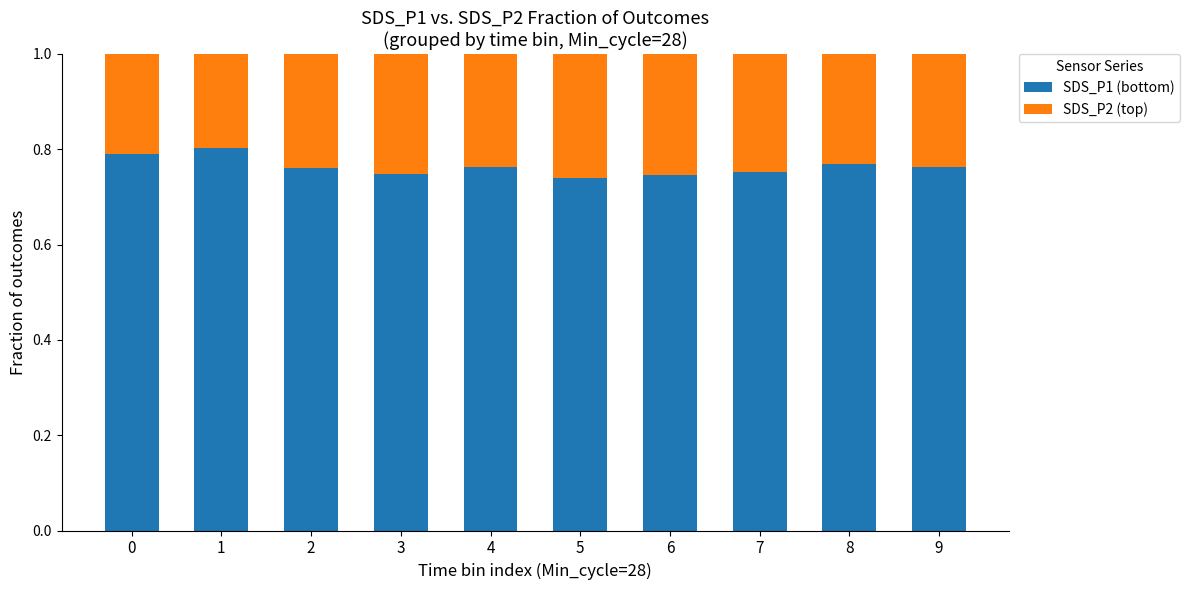

What is the total value across all series at 1?

1.0